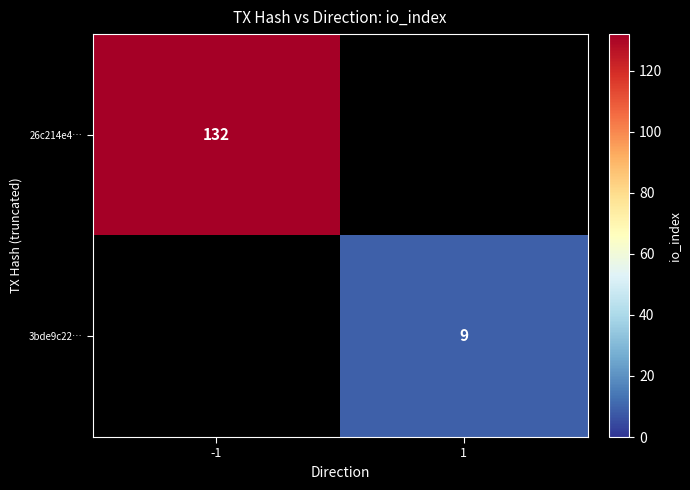

Is it true that 3bde9c22… equals 12 at 1?

False